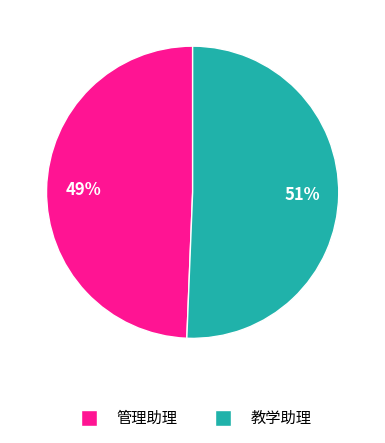

To the nearest percent, what is the average slice percentage?

50%